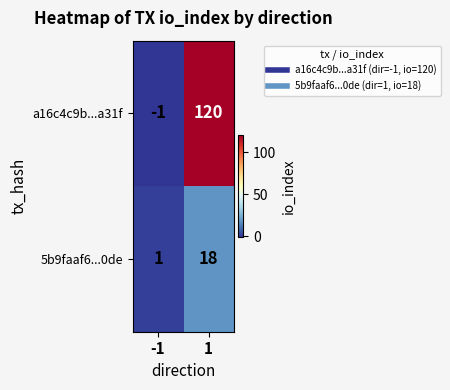

What is the difference between the highest and lowest values at -1?

2